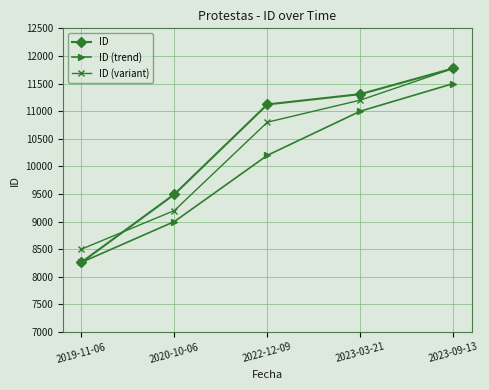

What value does the ID series have at 2023-09-13, to the nearest 10?

11780